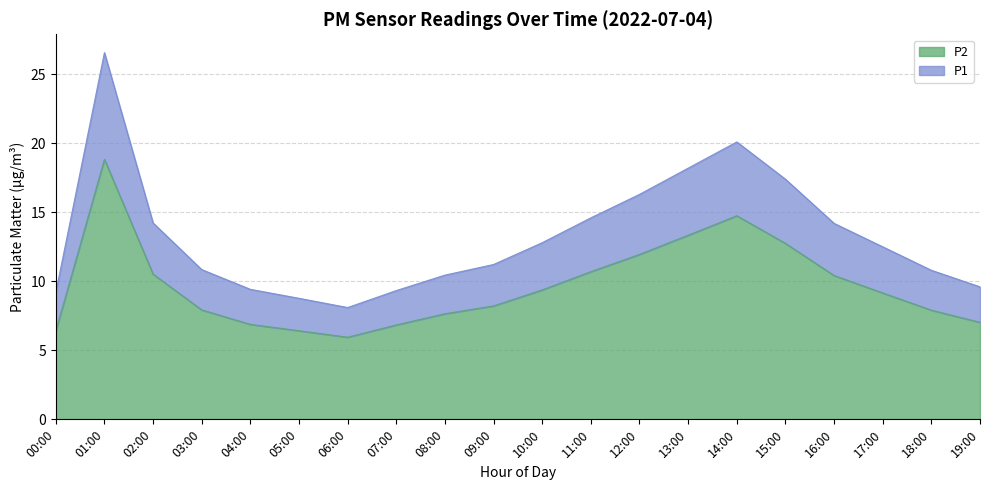

True or false: P2 has more than 0 interior local peaks.

True